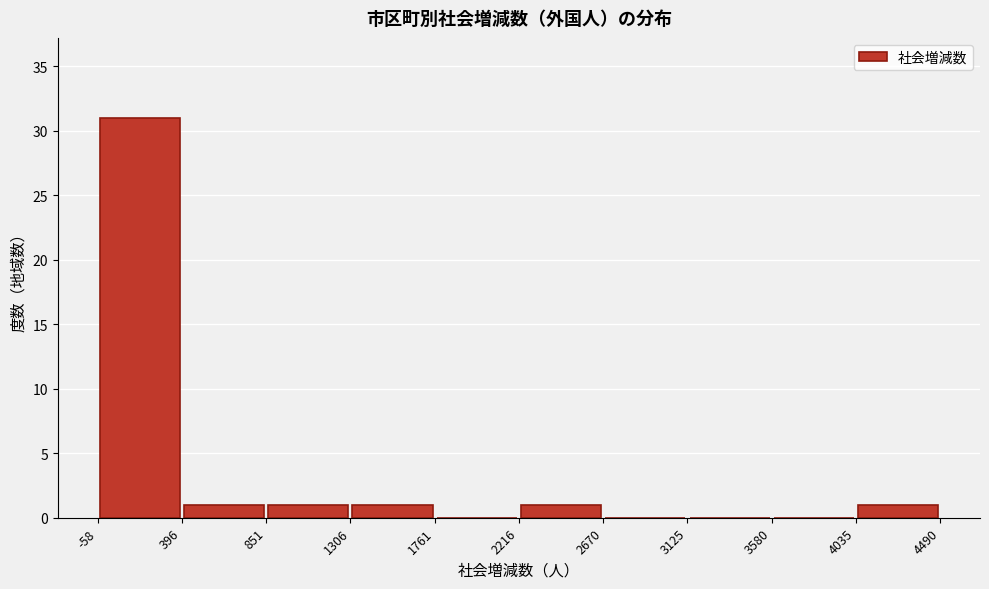

Reading left to right, transcribe this chart: for each bar, give the range it covers on the x-axis and its height. The values are not printed on the chart, so give them approximately, as read against the axis.

-58 to 396: 31
396 to 851: 1
851 to 1306: 1
1306 to 1761: 1
1761 to 2216: 0
2216 to 2670: 1
2670 to 3125: 0
3125 to 3580: 0
3580 to 4035: 0
4035 to 4490: 1